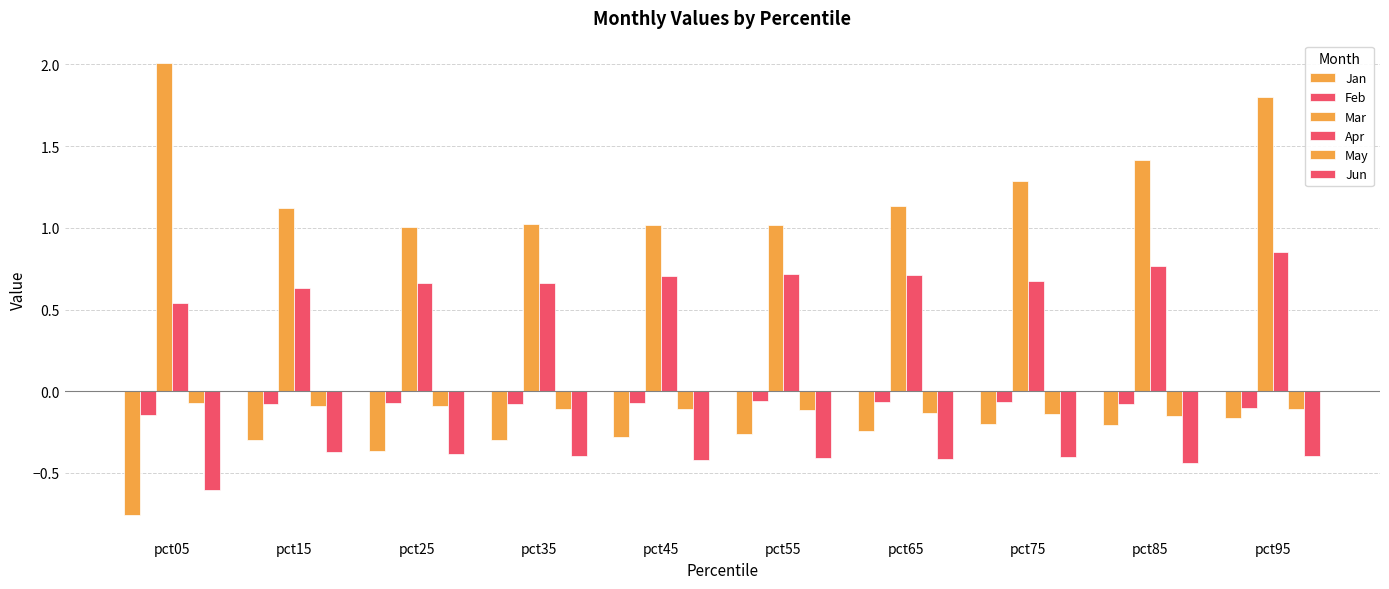

What is the greatest value displayed?

2.0